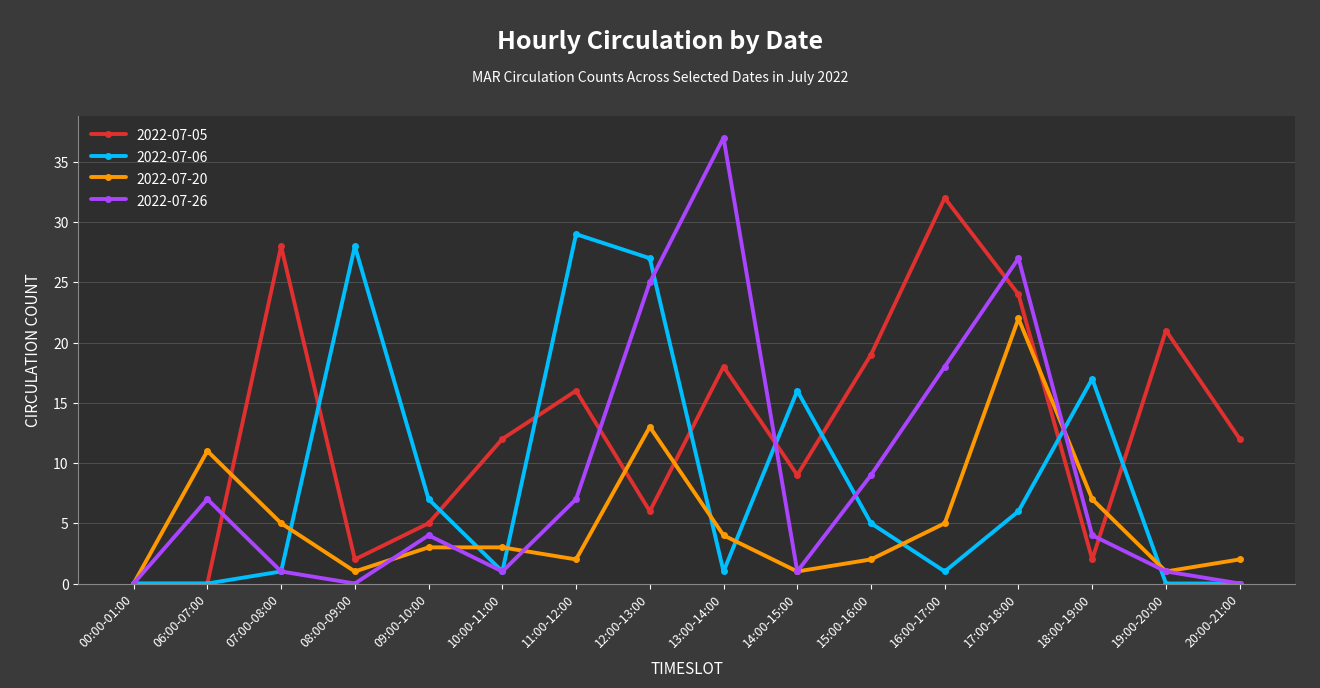

In 2022-07-20, how many points are lower than both neighbors (excluding endpoints)?

4